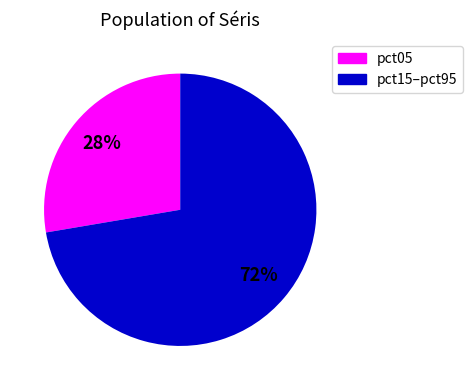

How many segments does this pie chart have?

2